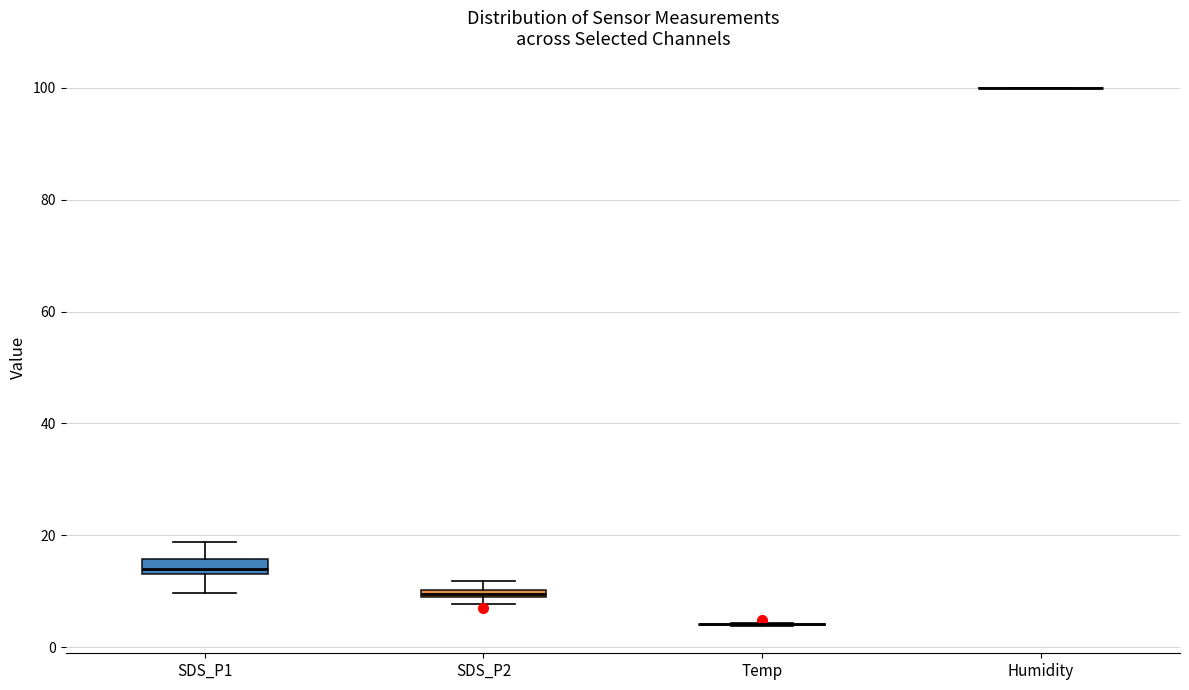

Where does the lower whisker of the box for SDS_P1 end on the y-axis? The values are not printed on the chart, so give them approximately, as read against the axis.

10